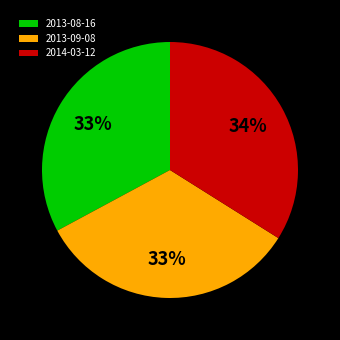

The 2013-08-16 slice represents 33% of the pie. True or false?

True